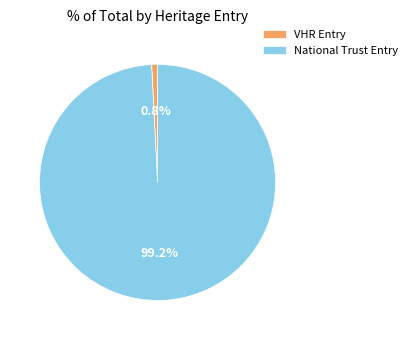

Rank the categories by value from lowest to highest.

VHR Entry, National Trust Entry